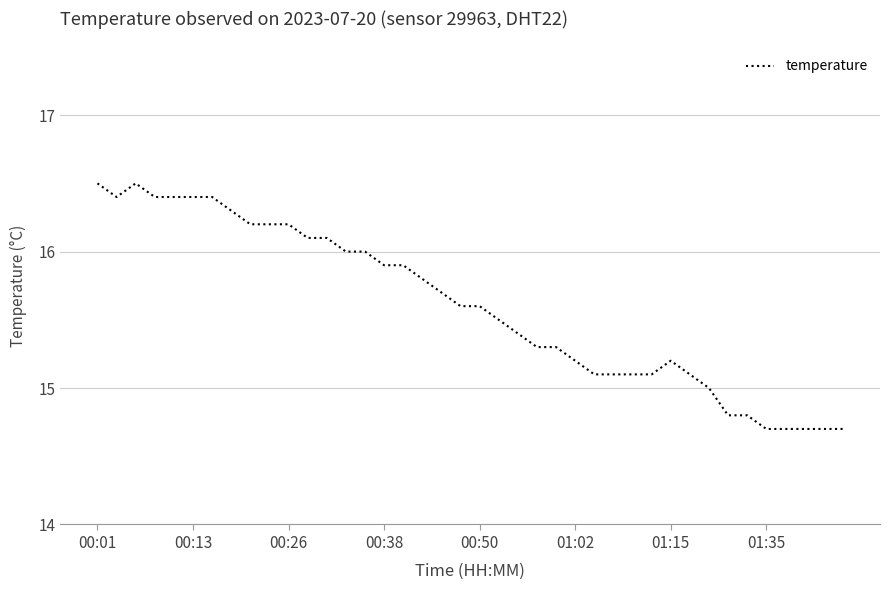

Reading right to left, list all the values displayed in this chart.

14.7	14.7	14.7	14.7	14.7	14.8	14.8	15.0	15.1	15.2	15.1	15.1	15.1	15.1	15.2	15.3	15.3	15.4	15.5	15.6	15.6	15.7	15.8	15.9	15.9	16.0	16.0	16.1	16.1	16.2	16.2	16.2	16.3	16.4	16.4	16.4	16.4	16.5	16.4	16.5